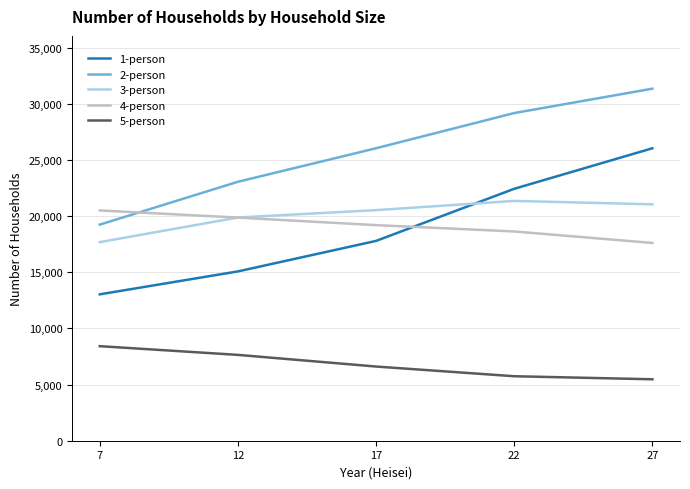

Is the value of 2-person at 12 greater than the value of 1-person at 27?

No